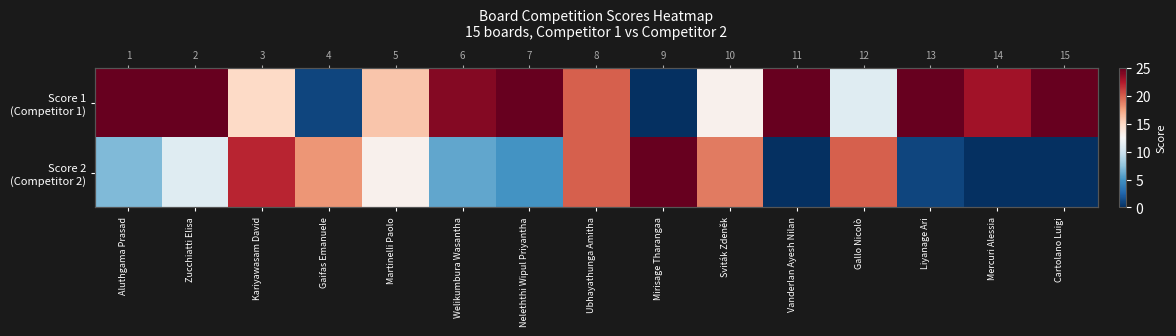

How many categories are shown in the chart?

15